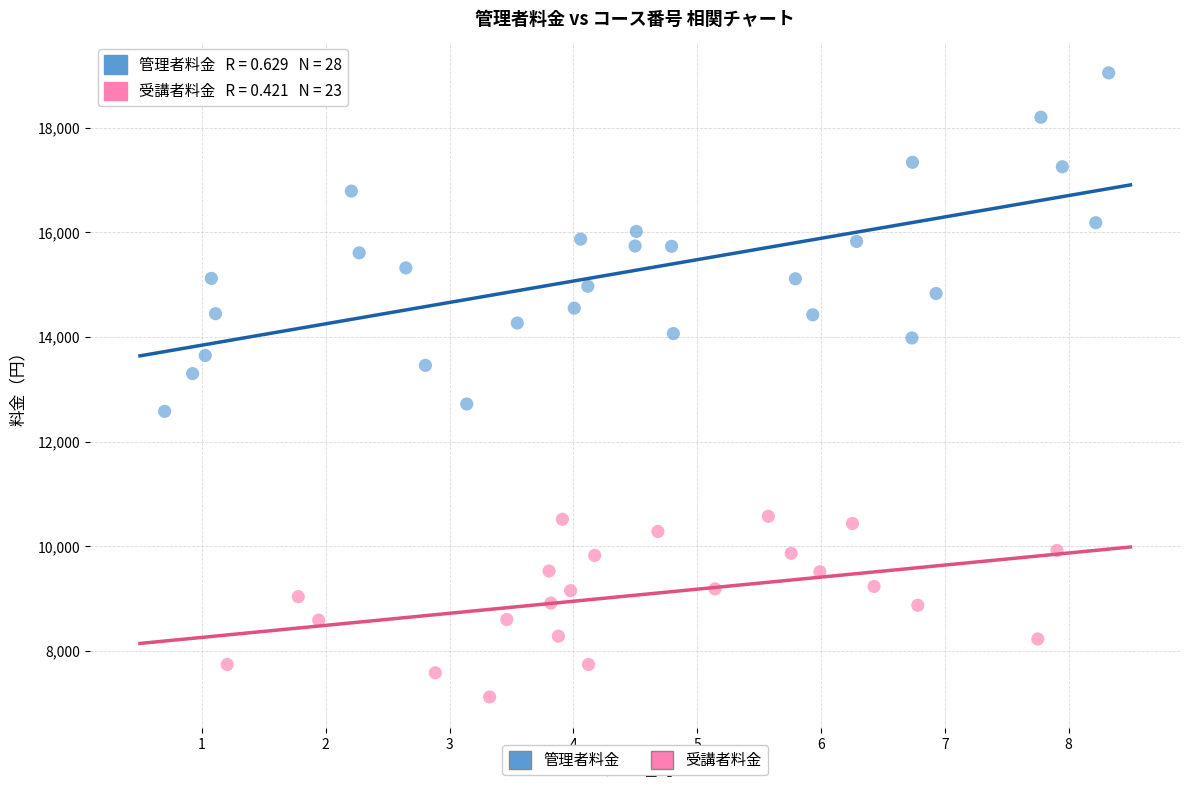

Which series has the largest Y range (max minus min)?

管理者料金